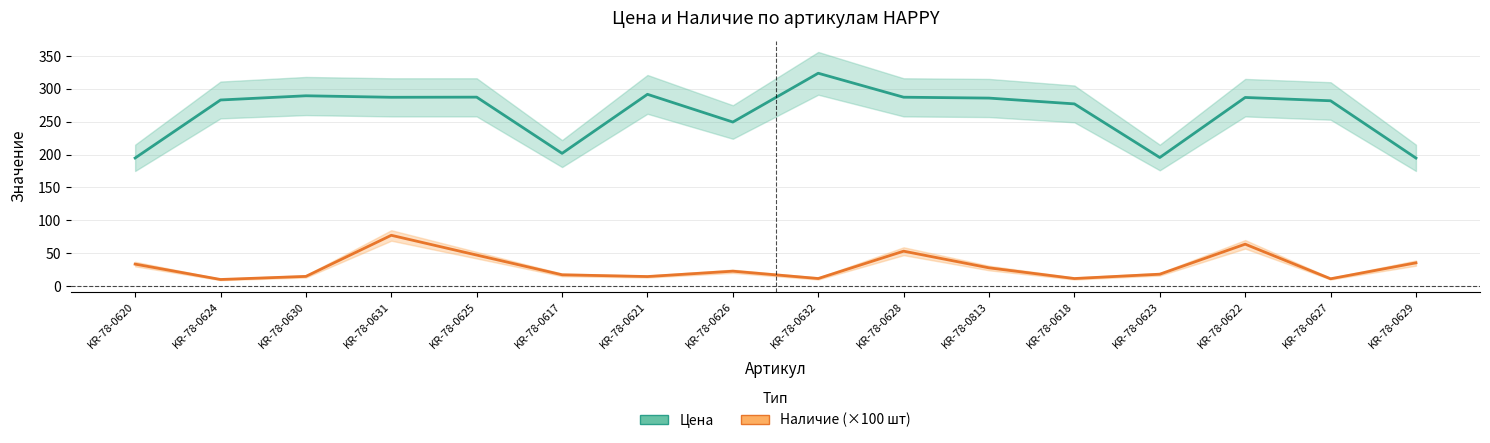

How many lines are shown in the chart?

2